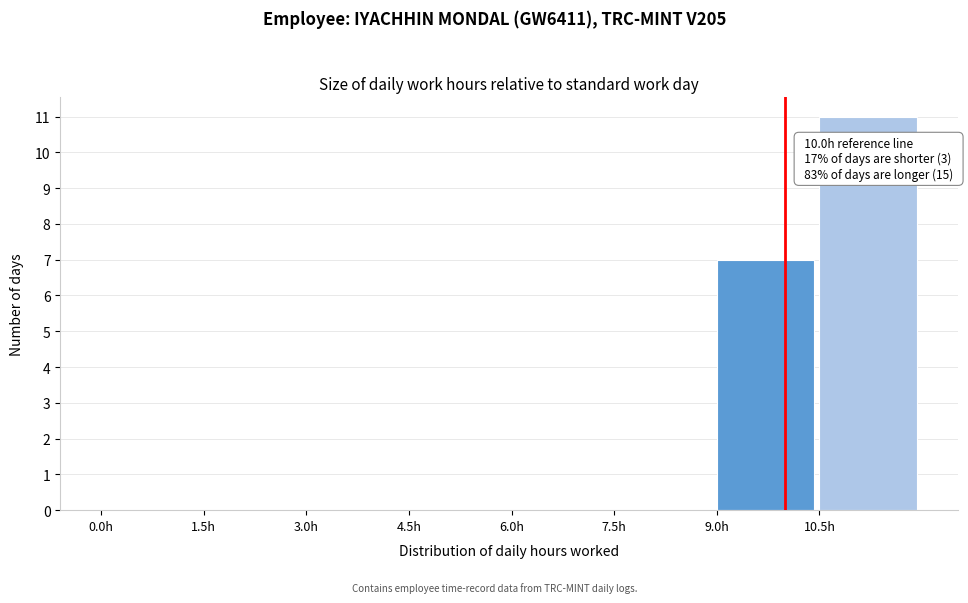

Over which range of the x-axis is the bar tallest?

10.5 to 12.0